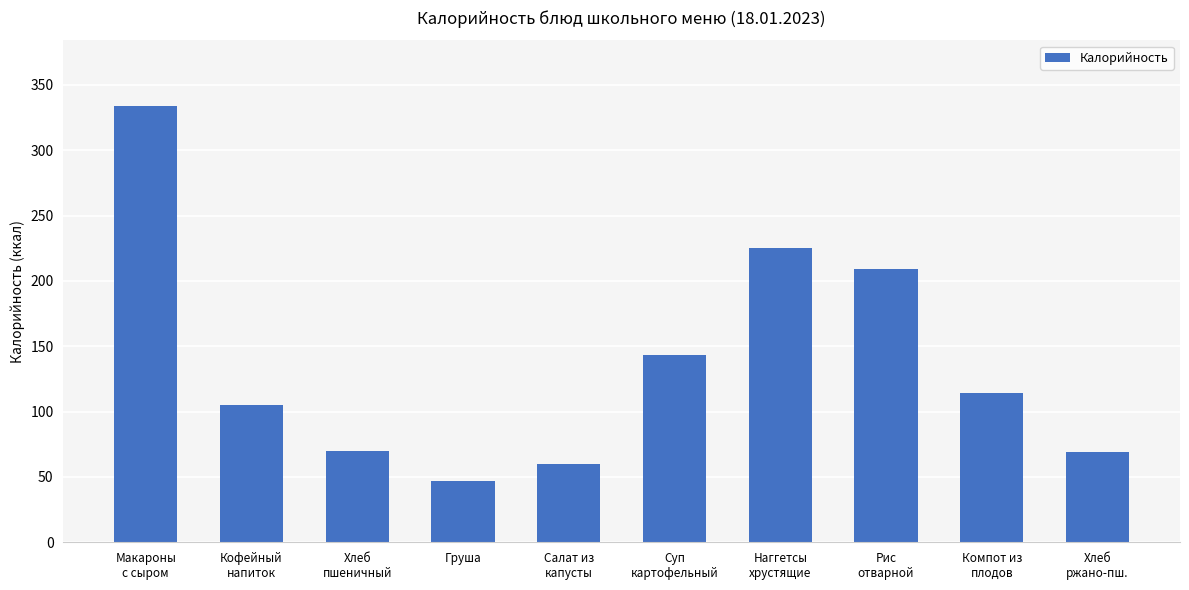

What is the difference between the maximum and minimum values?

287.0